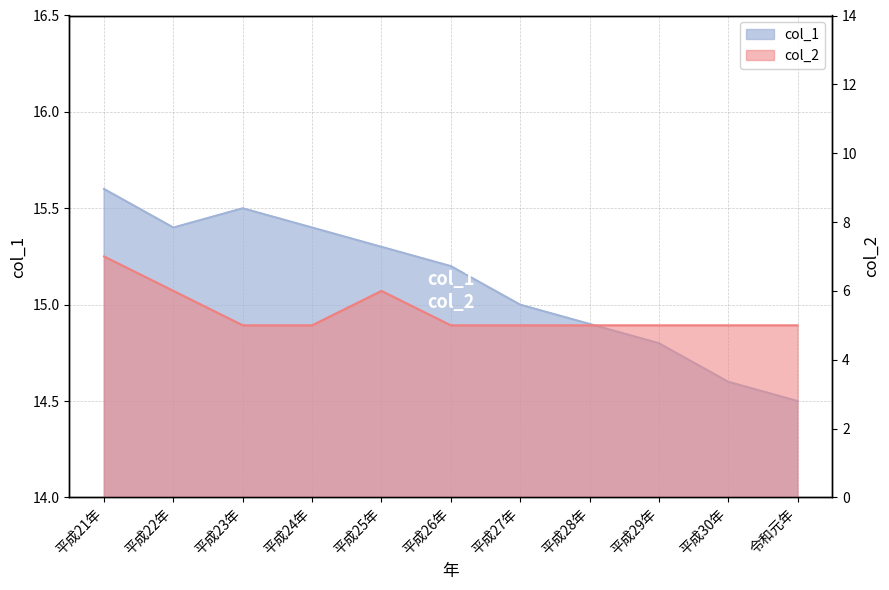

List the series in order of their peak value, highest first.

col_1, col_2